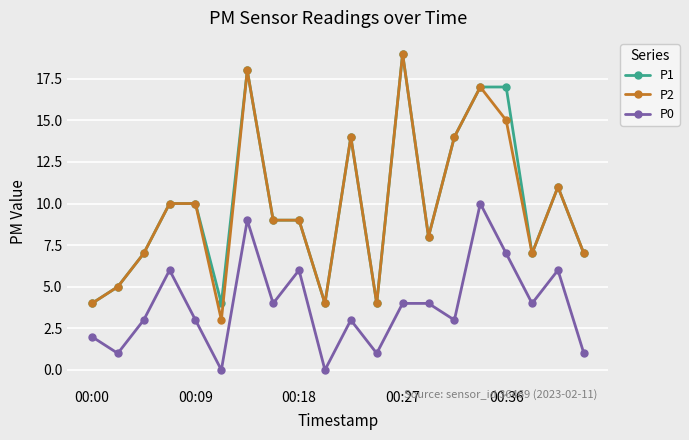

True or false: P0 and P2 cross at least once.

False